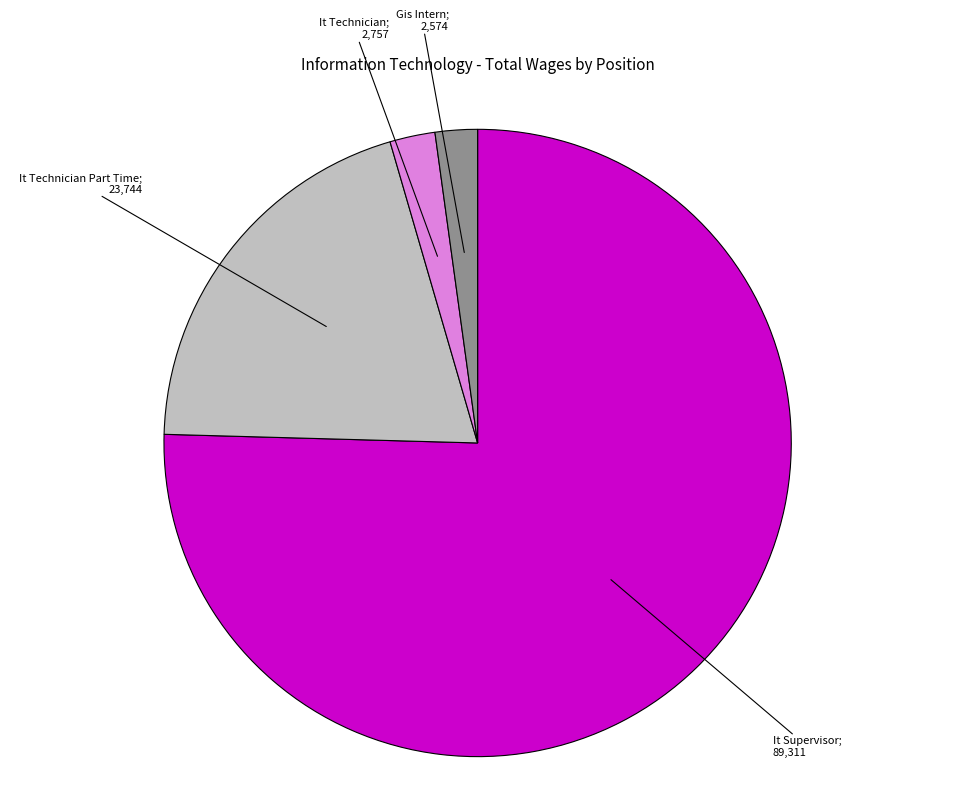

Is there any slice that represents more than half of the pie?

Yes